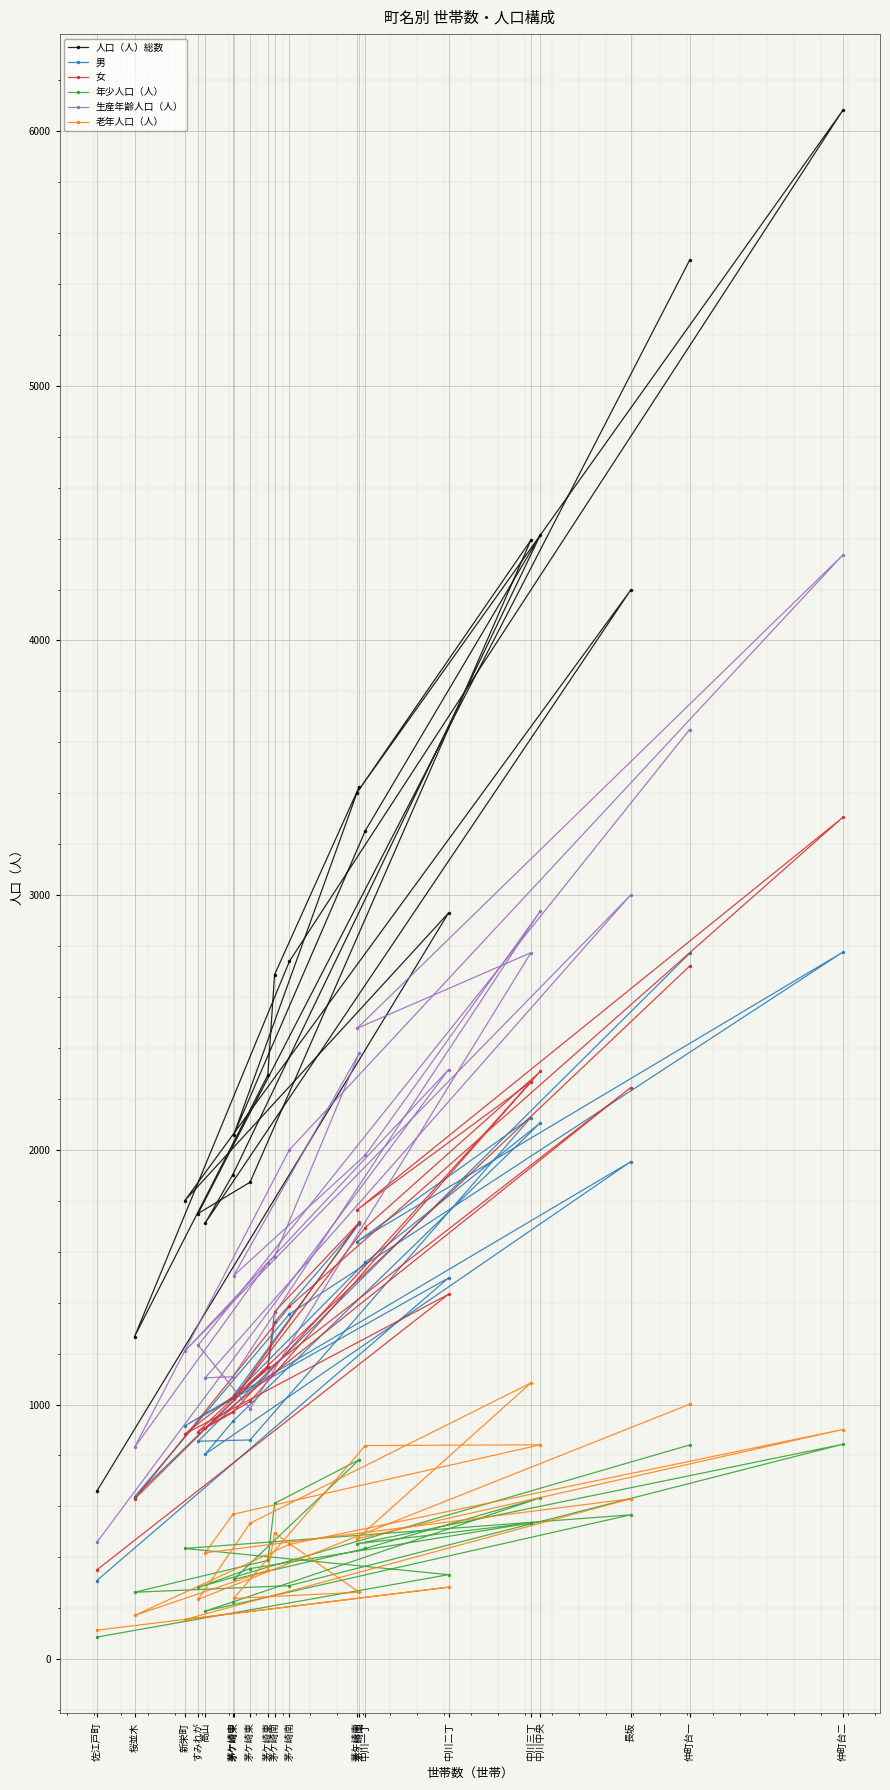

What is the minimum value shown in the chart?

87